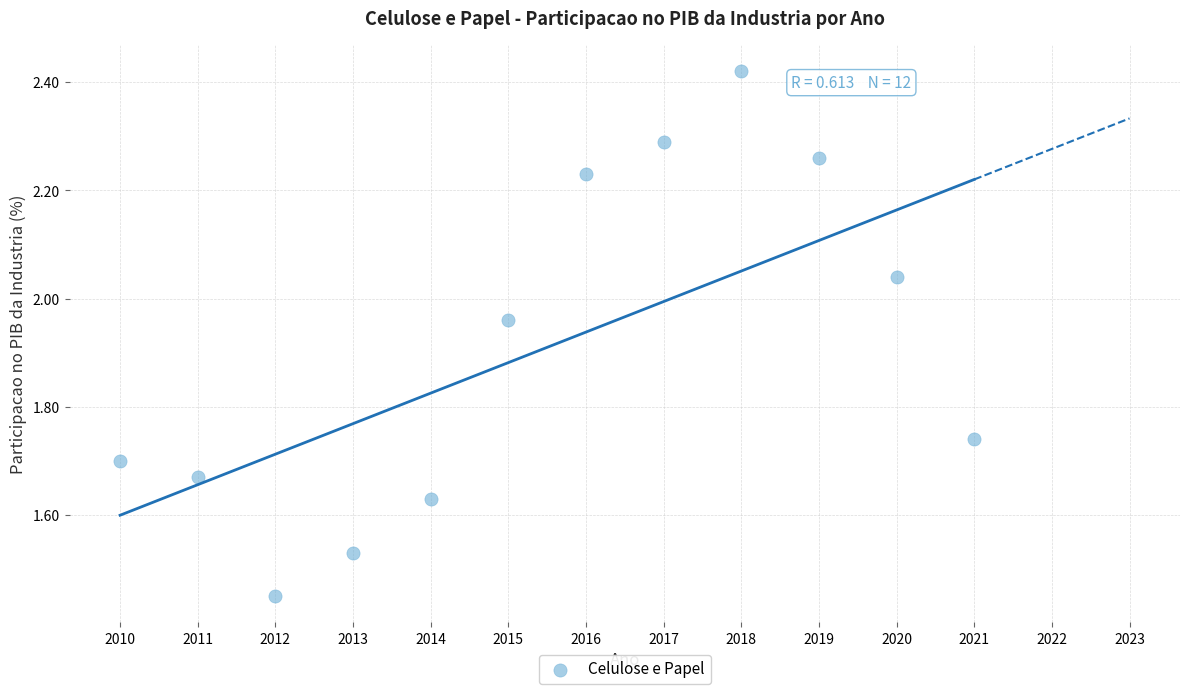

What is the range of Y values (max minus min)?

1.0